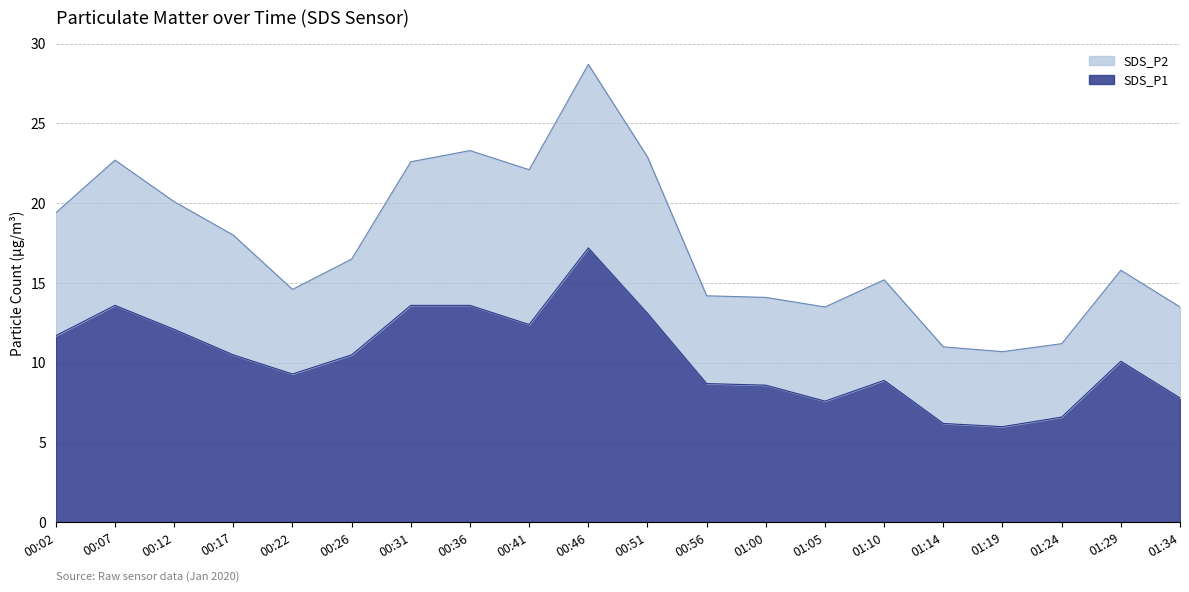

How many lines are shown in the chart?

2